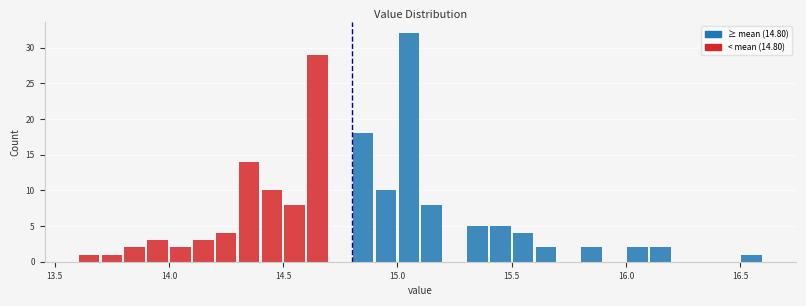

Read against the x-axis, roughly where is the centre of the tallest bar?

15.05